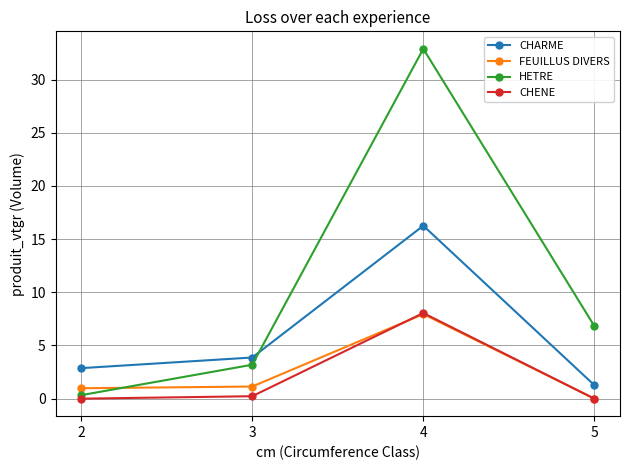

Reading left to right, list all the values displayed in this chart.

CHARME: 2=2.9	3=3.9	4=16.3	5=1.3
FEUILLUS DIVERS: 2=1.0	3=1.1	4=8.0	5=0.0
HETRE: 2=0.3	3=3.2	4=32.9	5=6.8
CHENE: 2=0.0	3=0.2	4=8.1	5=0.0